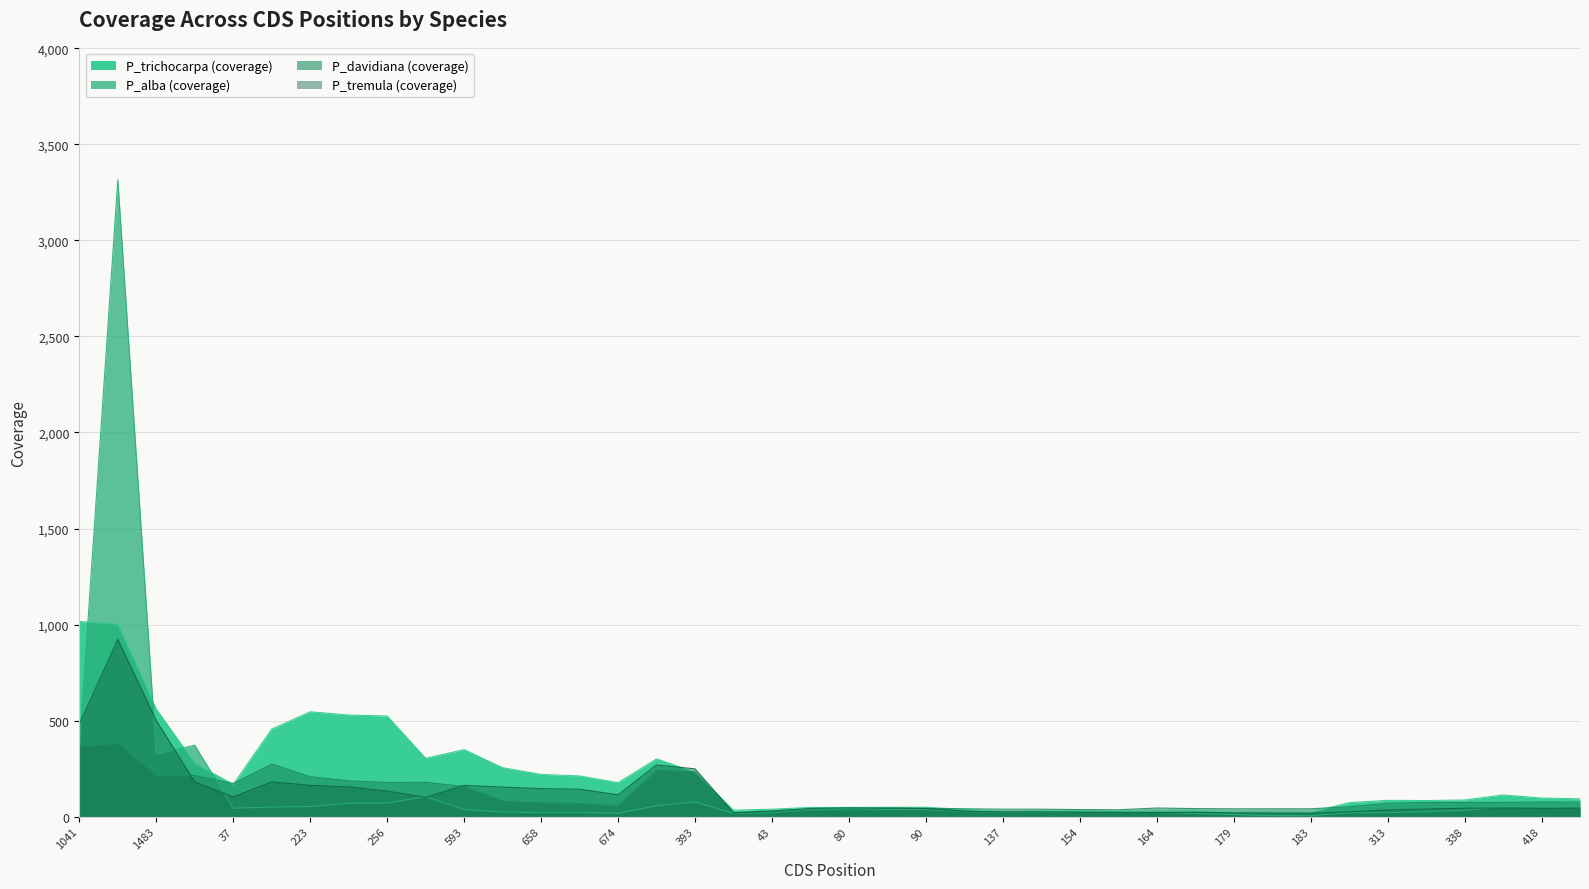

Read the P_alba (coverage) value at 382, to the nearest 100.

400